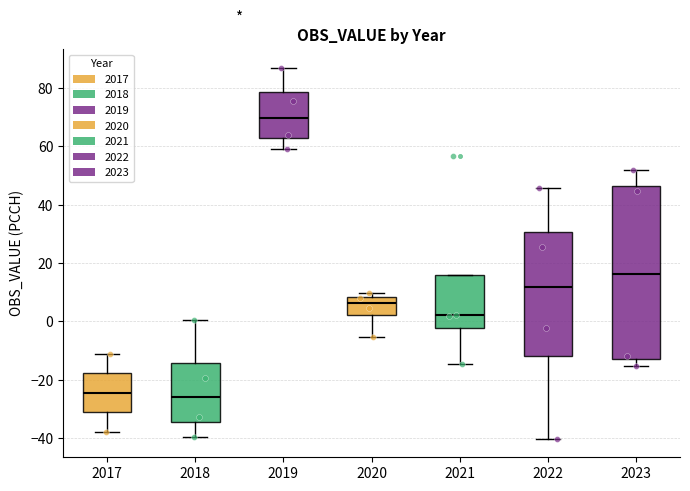

Which box has the highest median line?

2019